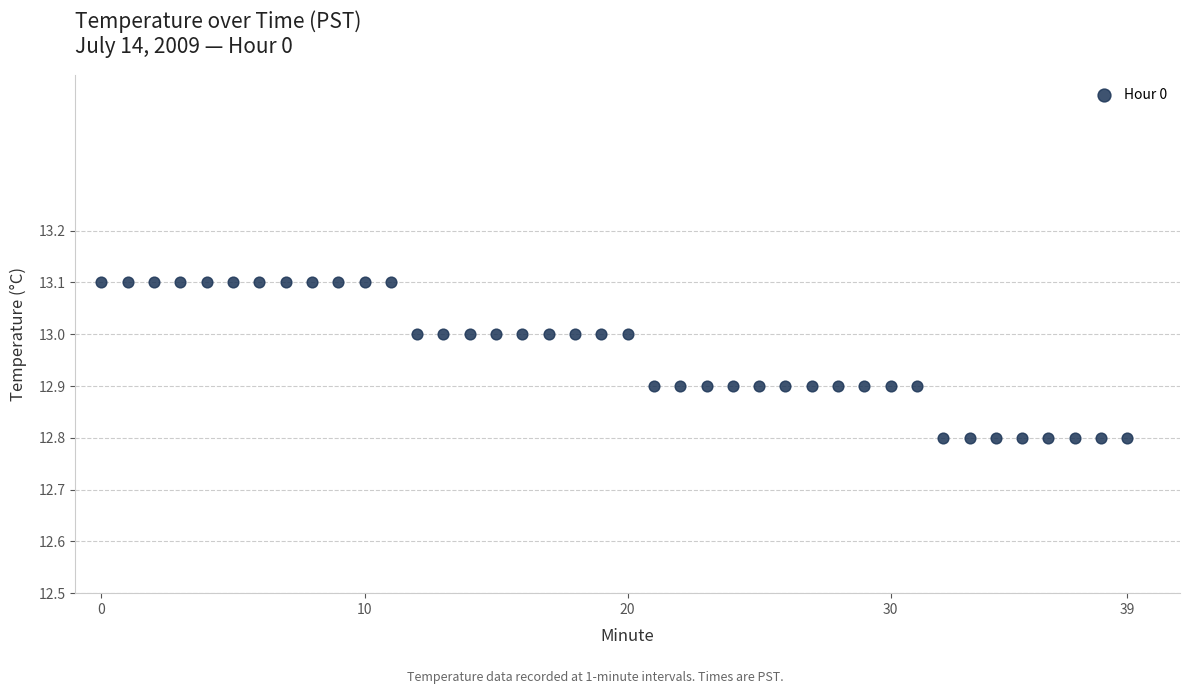

What is the range of Y values (max minus min)?

0.3